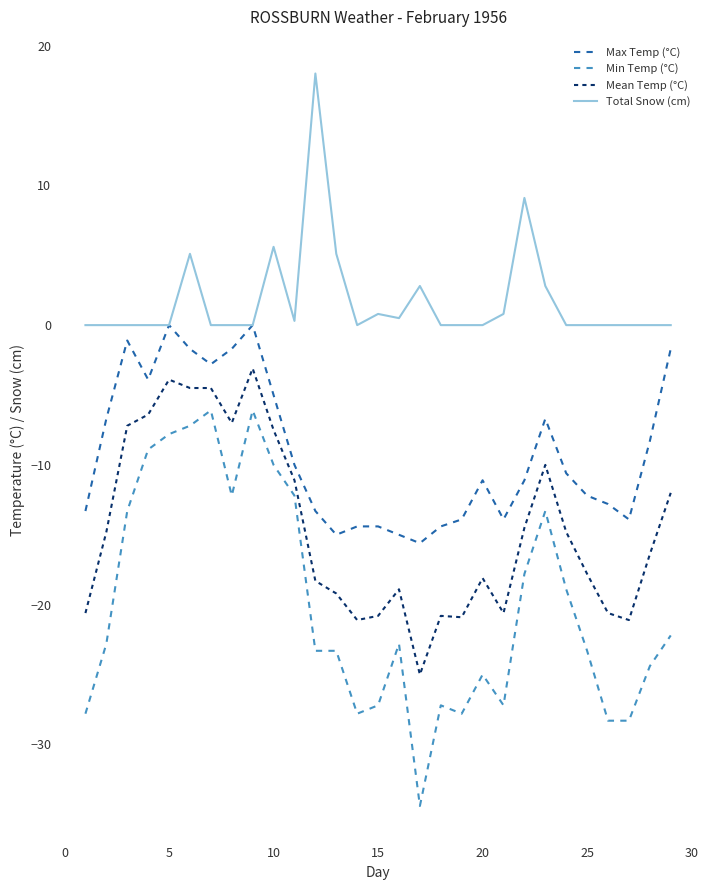

What are all the series names shown in the legend?

Max Temp (°C), Min Temp (°C), Mean Temp (°C), Total Snow (cm)